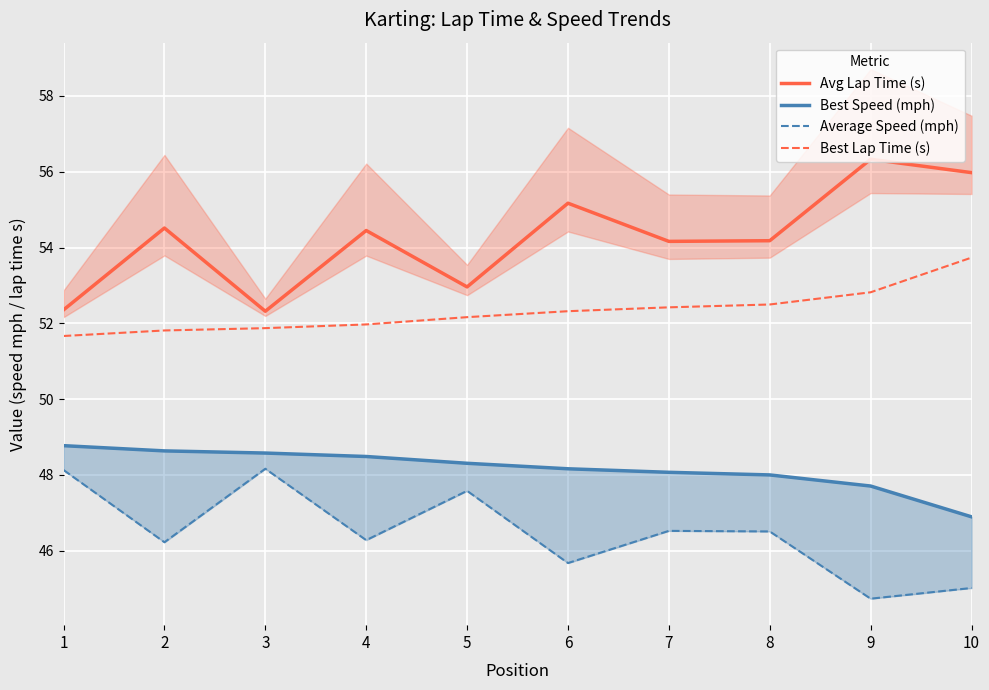

What is the highest value of the Best Lap Time (s) series?

53.7